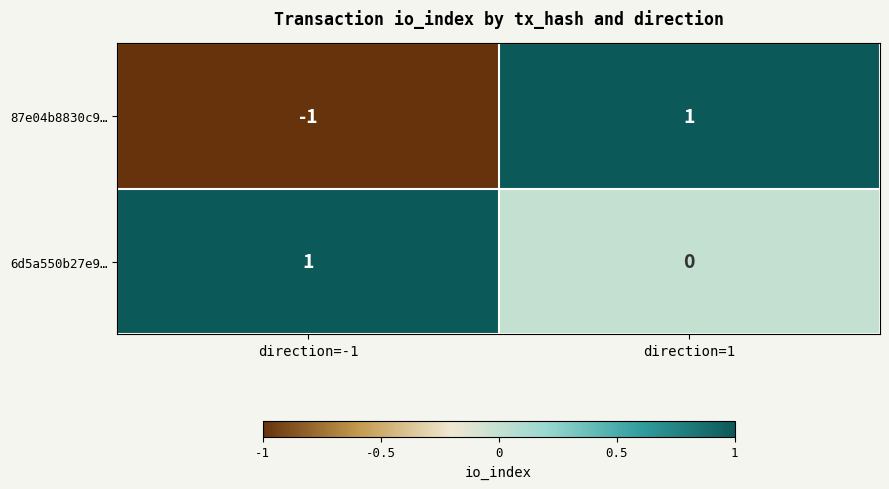

Is it true that 87e04b8830c9… equals -2 at direction=-1?

False